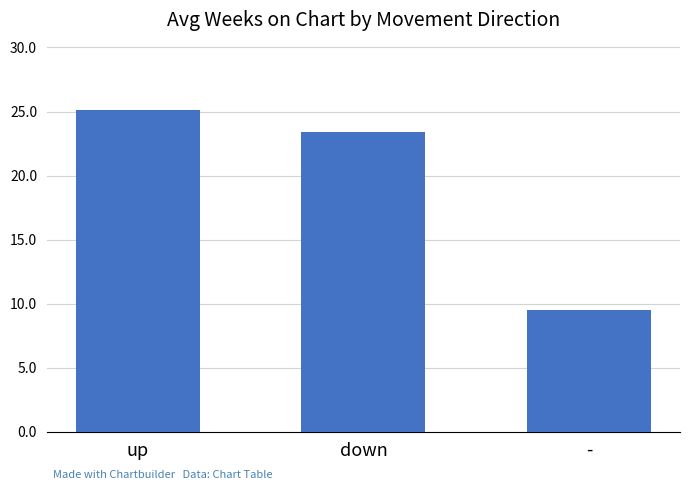

List the labels in order of value, largest first.

up, down, -